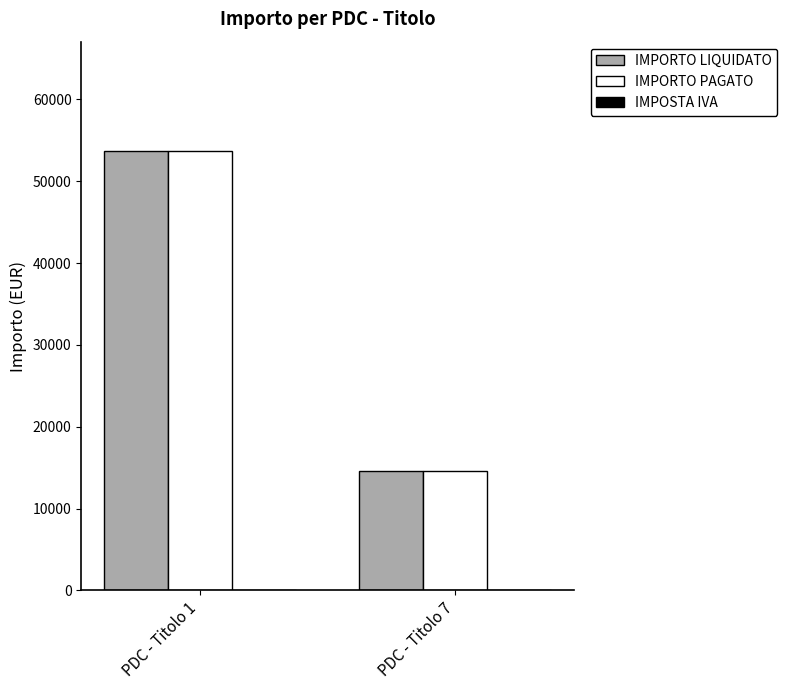

Which label corresponds to the largest value in the chart?

PDC - Titolo 1